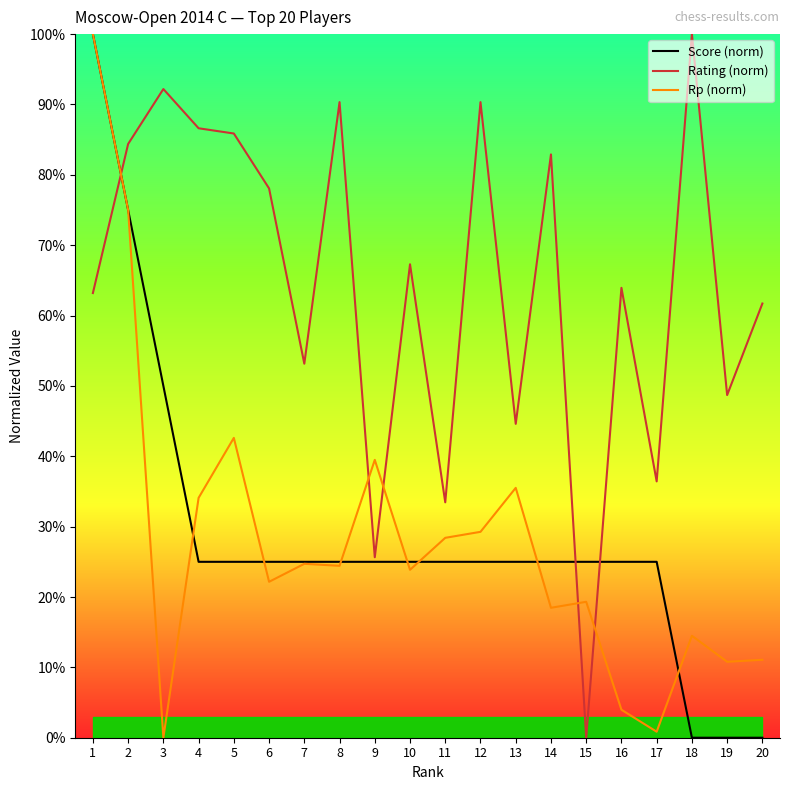

What are all the series names shown in the legend?

Score (norm), Rating (norm), Rp (norm)